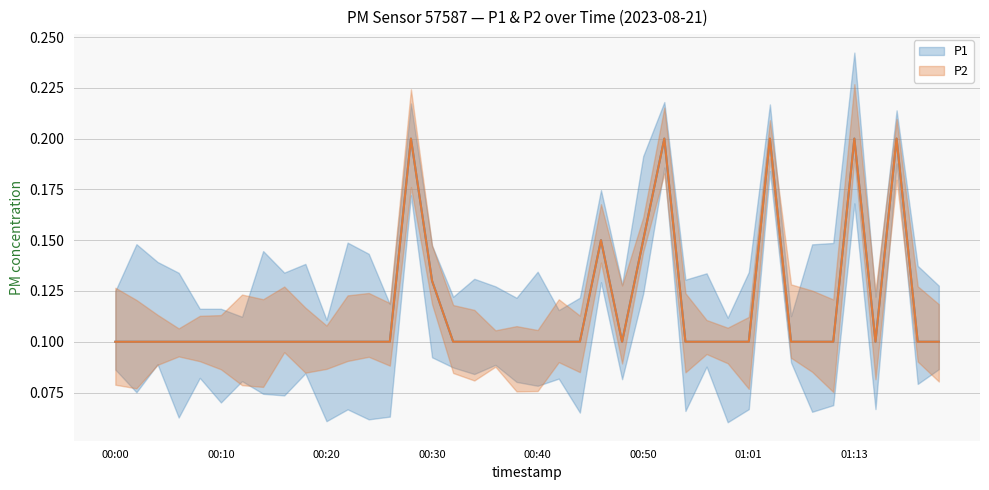

Which series has the largest range (max minus min)?

P1